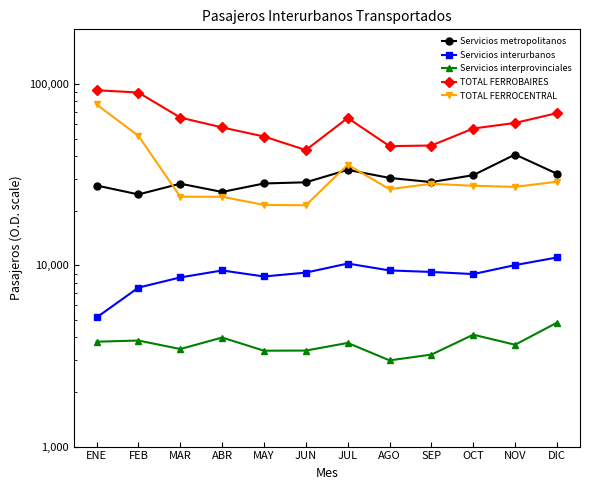

True or false: TOTAL FERROBAIRES and Servicios metropolitanos cross at least once.

False